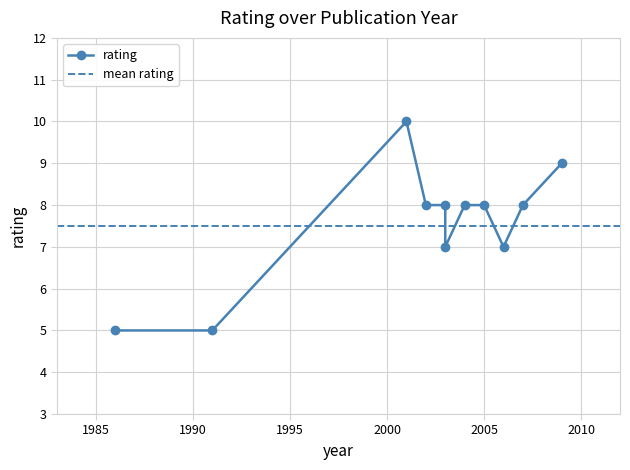

What is the minimum value shown in the chart?

5